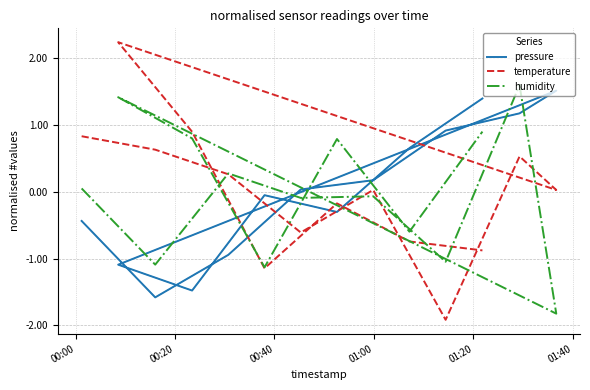

Between 01:00 and 01:20, which series saw the biggest shift?

temperature